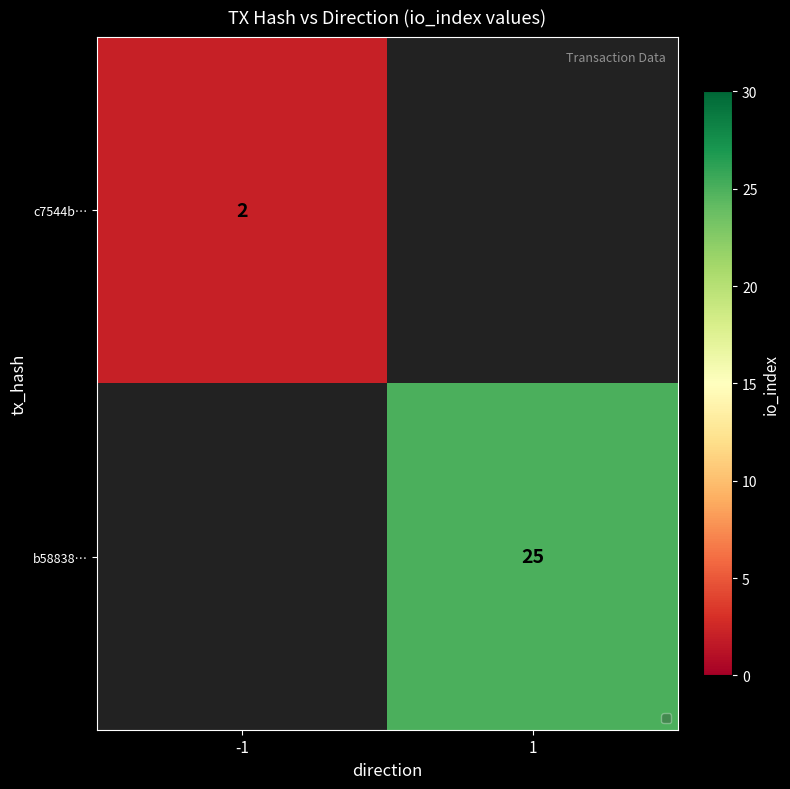

Is it true that b58838… equals 25 at 1?

True